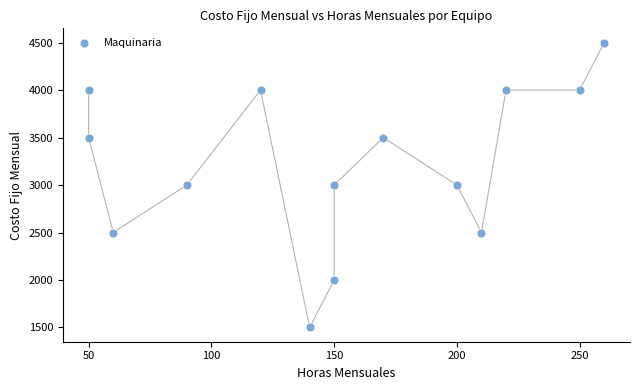

What is the range of X values (max minus min)?

210